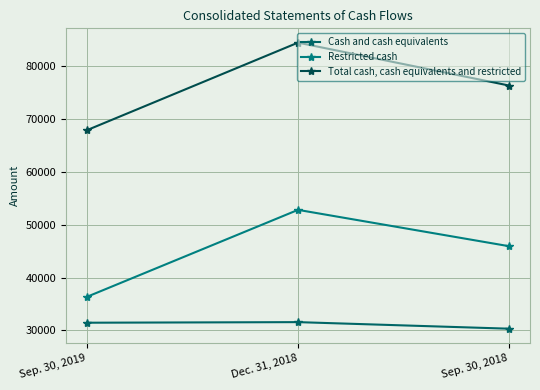

What is the sum of all Restricted cash values?

135073